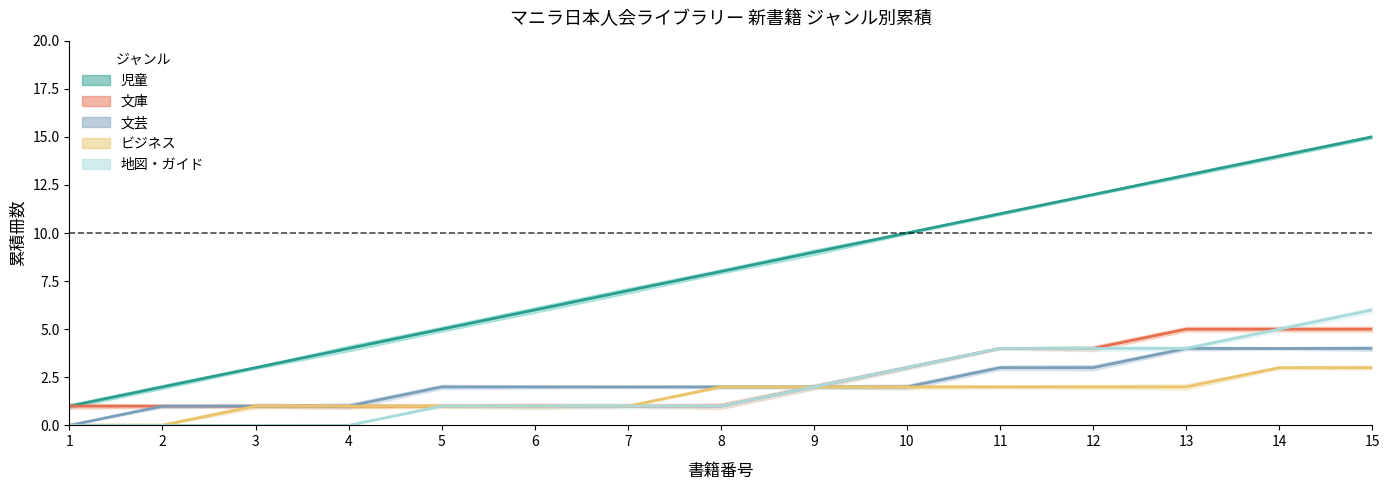

How many series are shown in this chart?

5